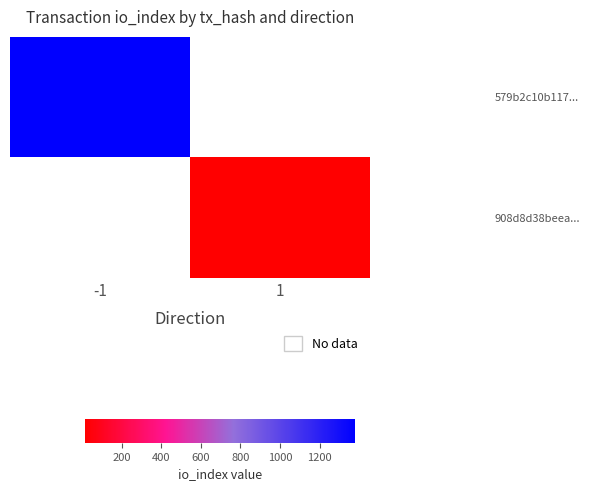

How many series are shown in this chart?

2